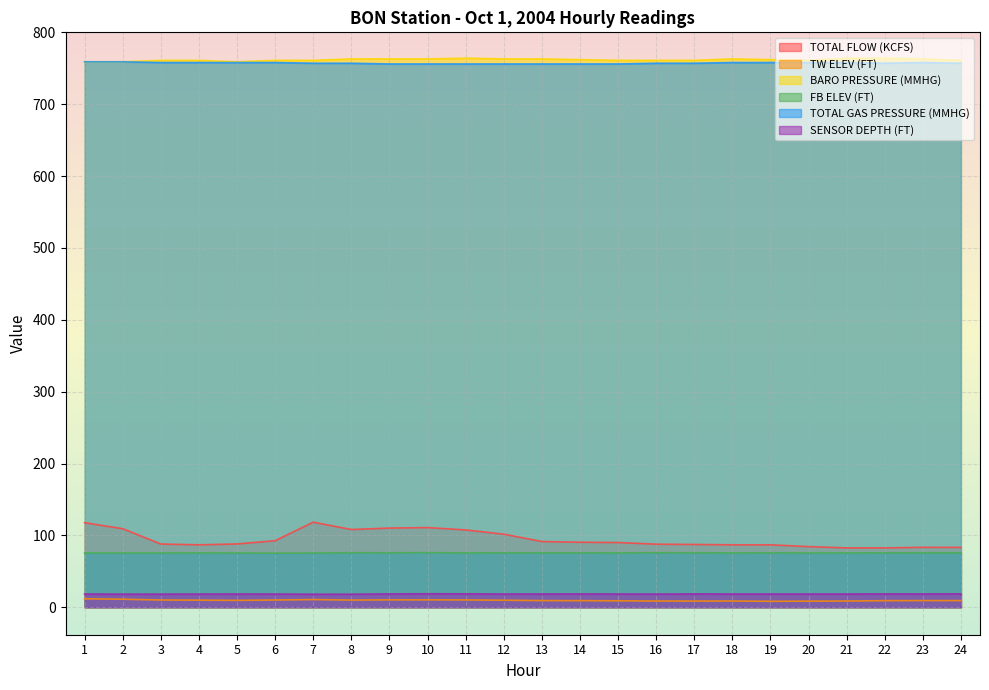

True or false: TW ELEV (FT) and TOTAL GAS PRESSURE (MMHG) intersect in this chart.

False